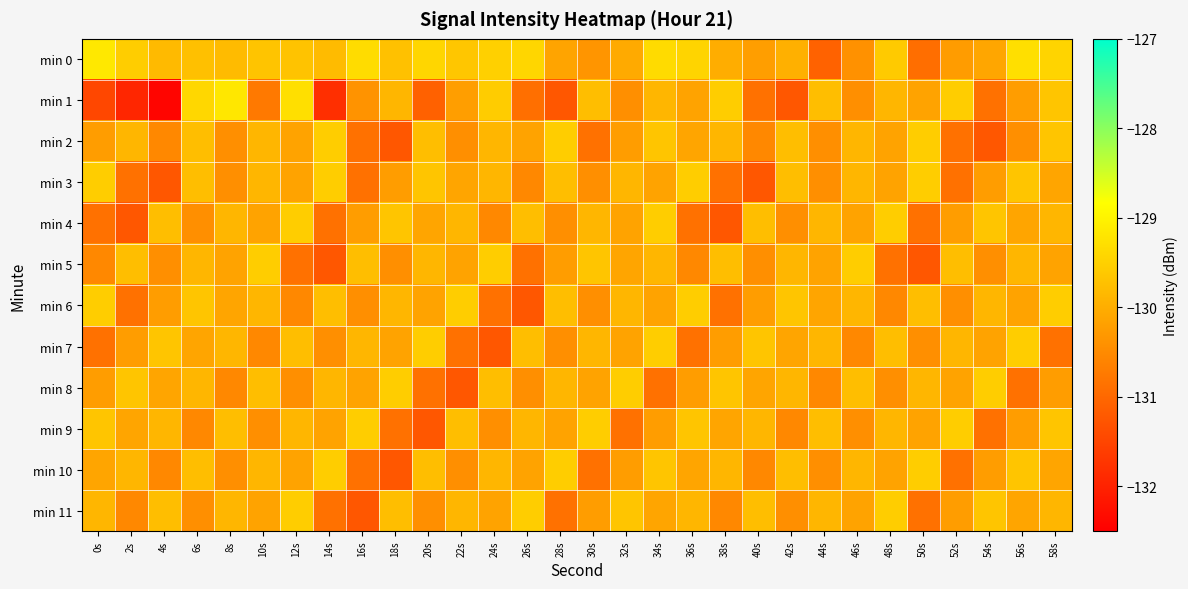

Between 48s and 56s, which is larger?

56s